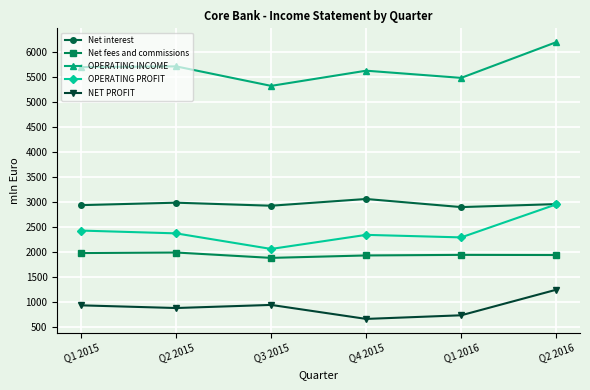

True or false: NET PROFIT and OPERATING INCOME intersect in this chart.

False